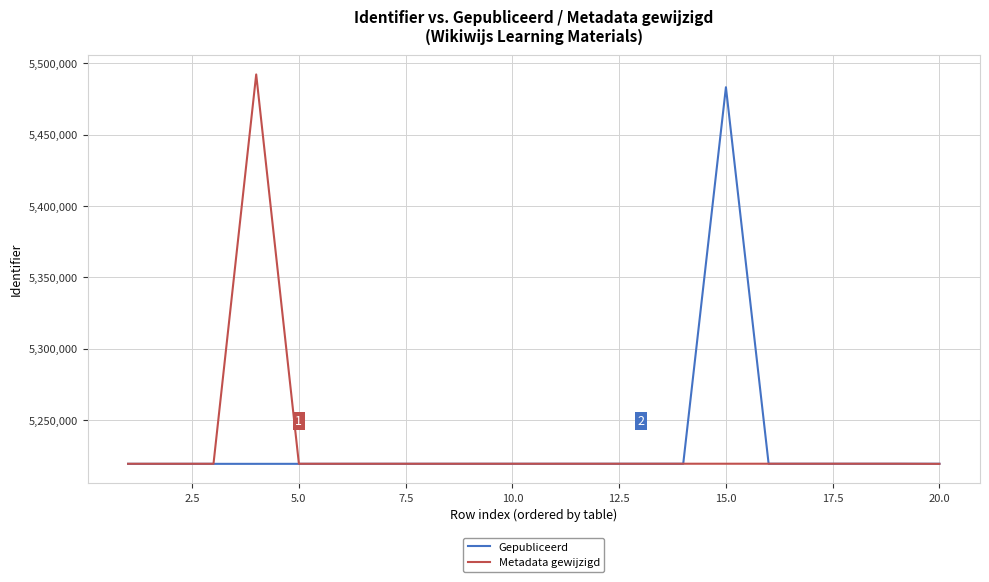

What is the minimum value shown in the chart?

5219474